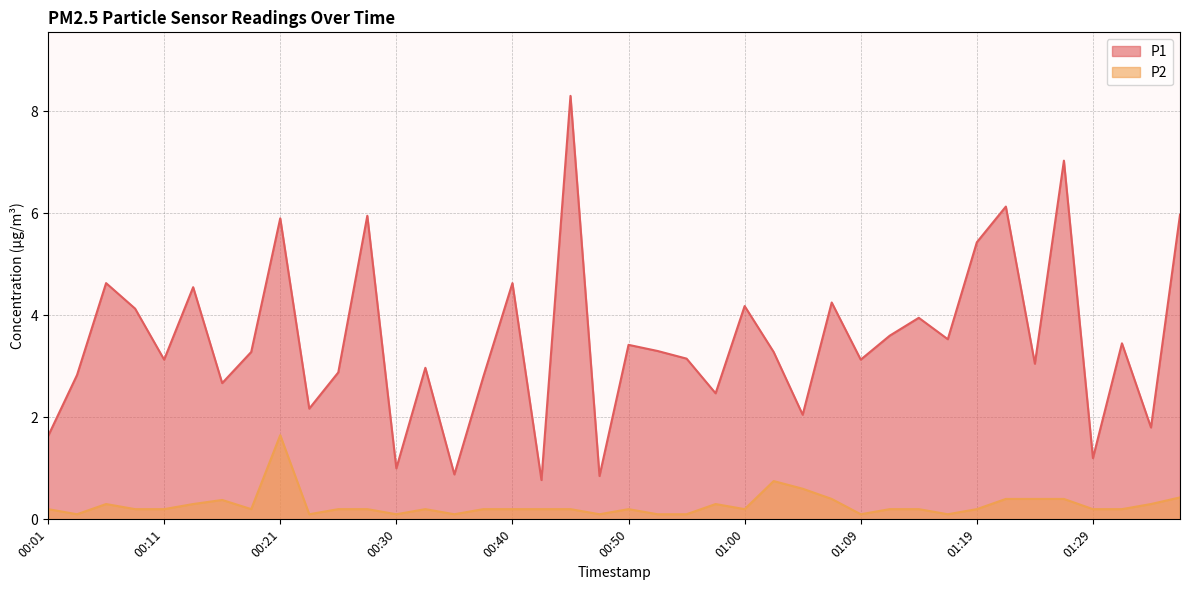

Rank the series by their maximum value, from highest to lowest.

P1, P2